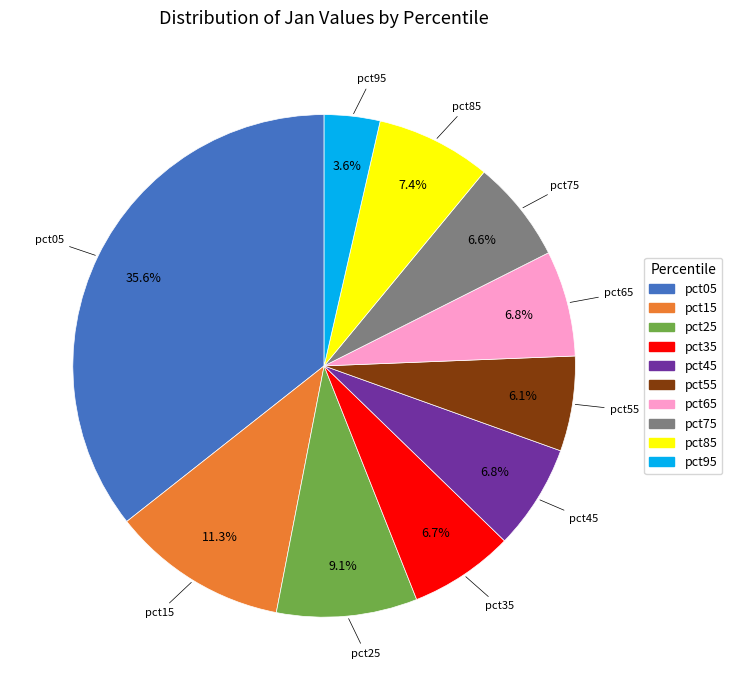

Count the number of slices in the pie.

10